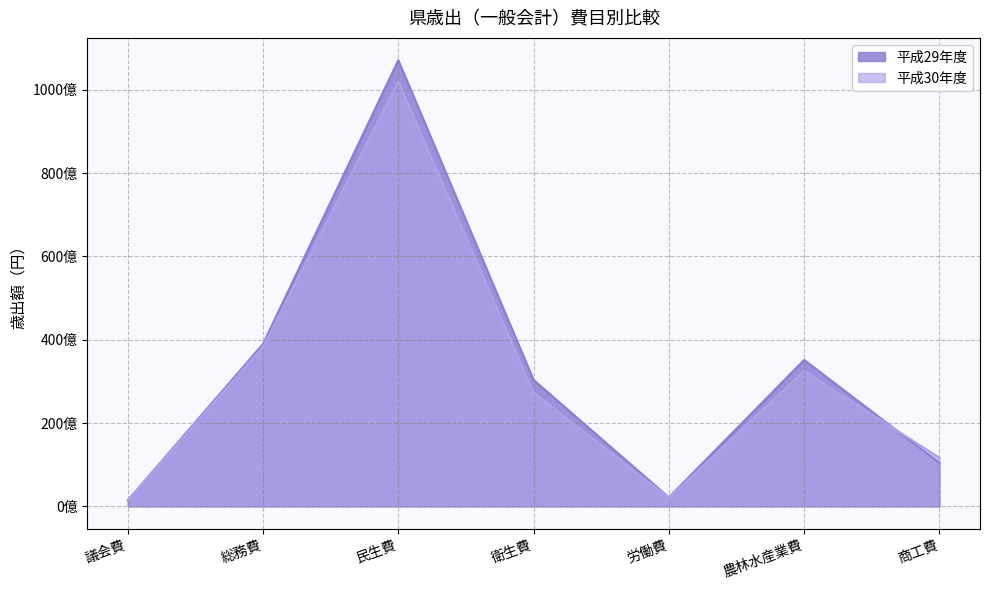

What position from the right is 労働費?

3